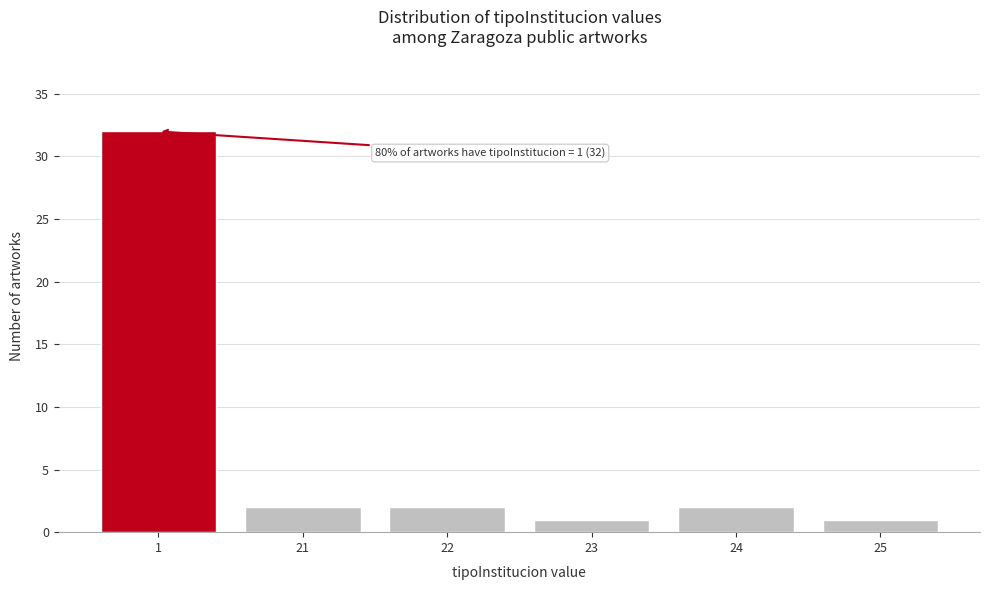

Reading left to right, transcribe all the data shown in this chart.

1=32	21=2	22=2	23=1	24=2	25=1